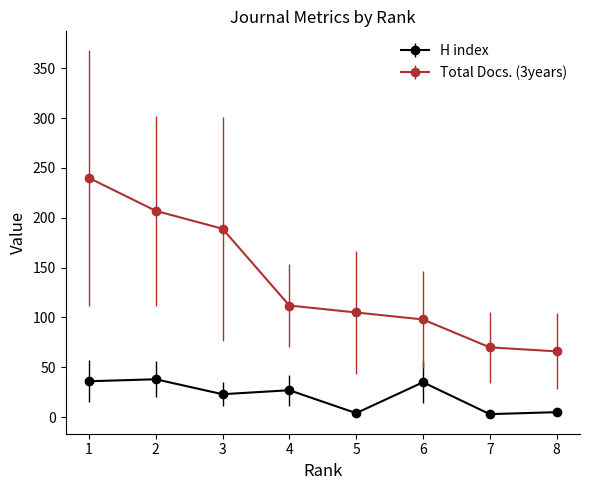

True or false: Total Docs. (3years) has more than 1 interior local peaks.

False